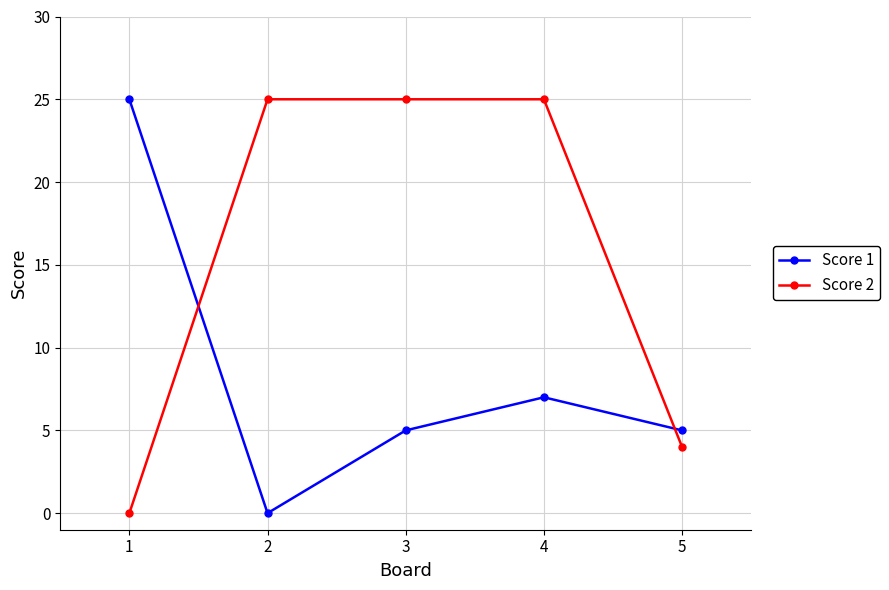

What is the difference between the maximum and minimum values in the Score 1 series?

25